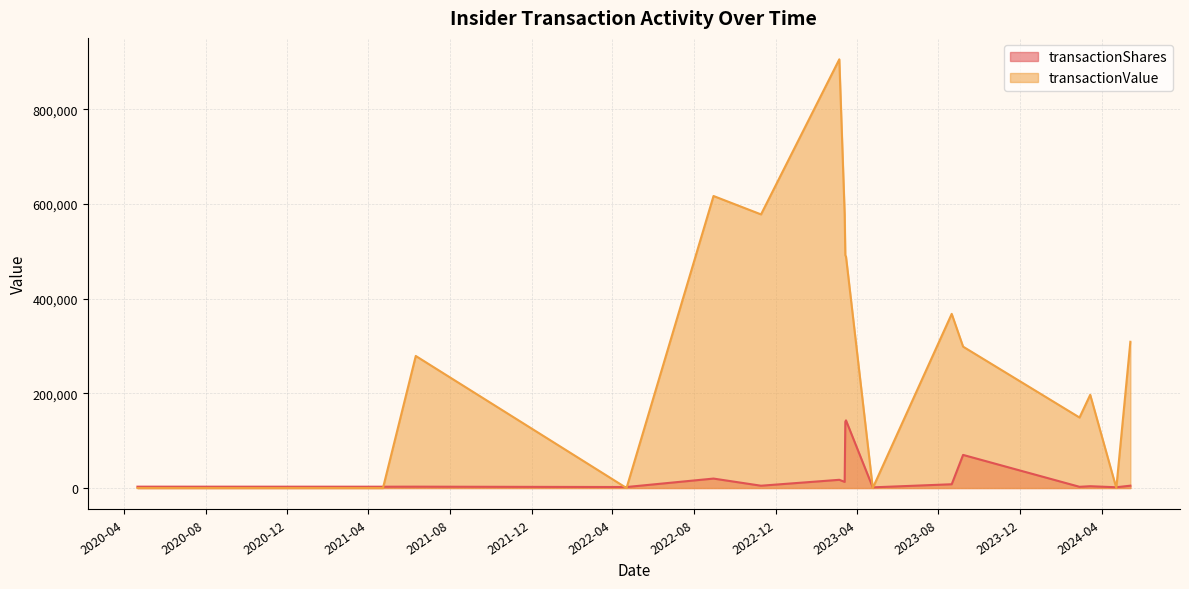

List the series in order of their overall mean, highest first.

transactionValue, transactionShares